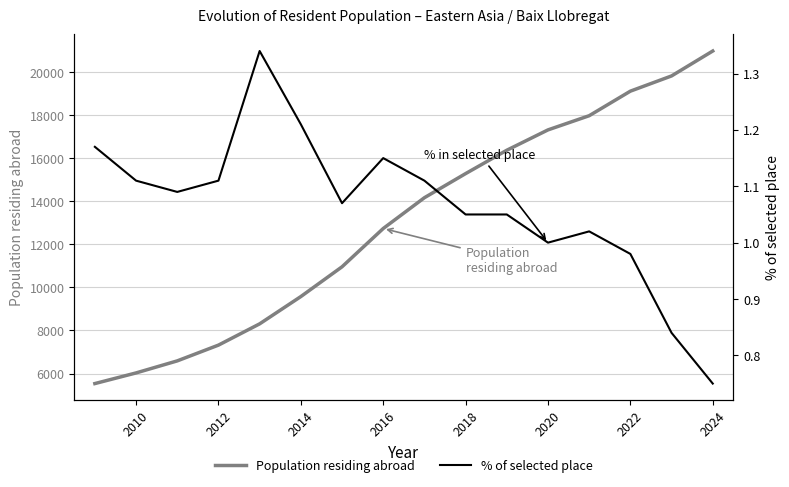

Is this an area chart (filled region under the line)?

No